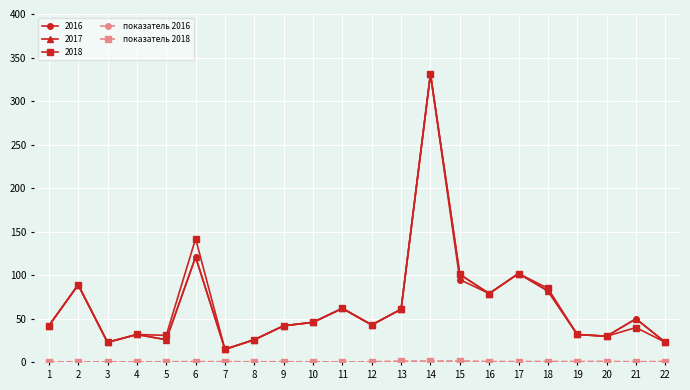

What is the greatest value displayed?

331.0